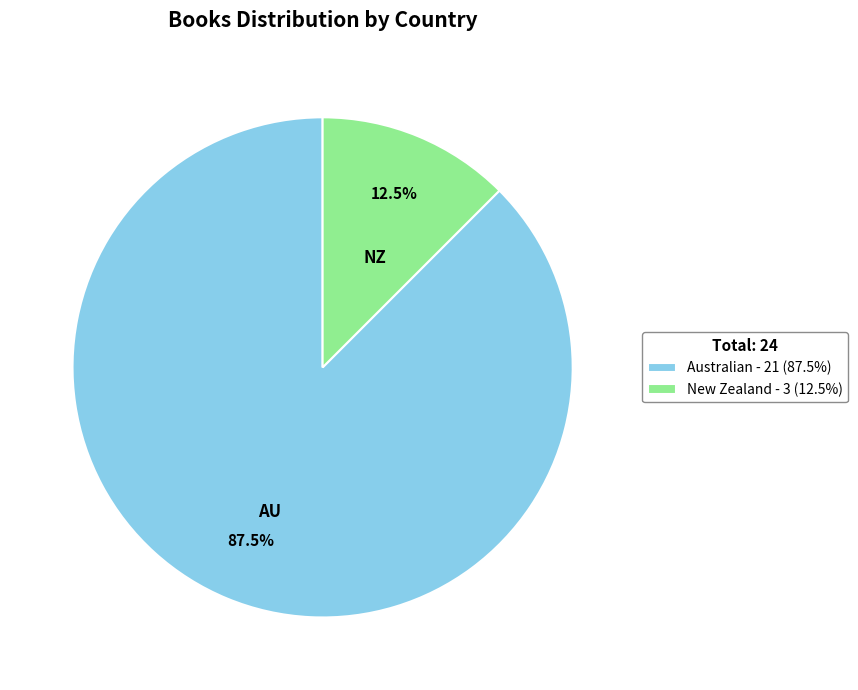

Is New Zealand the majority of the pie?

No